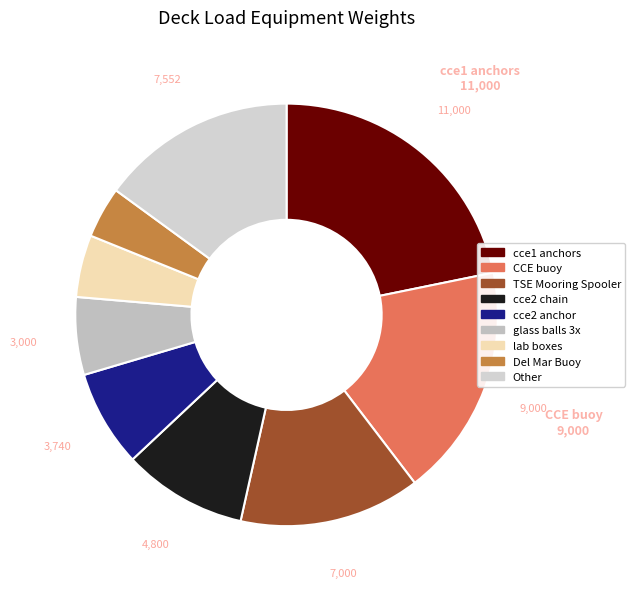

Is there a majority slice in this chart?

No